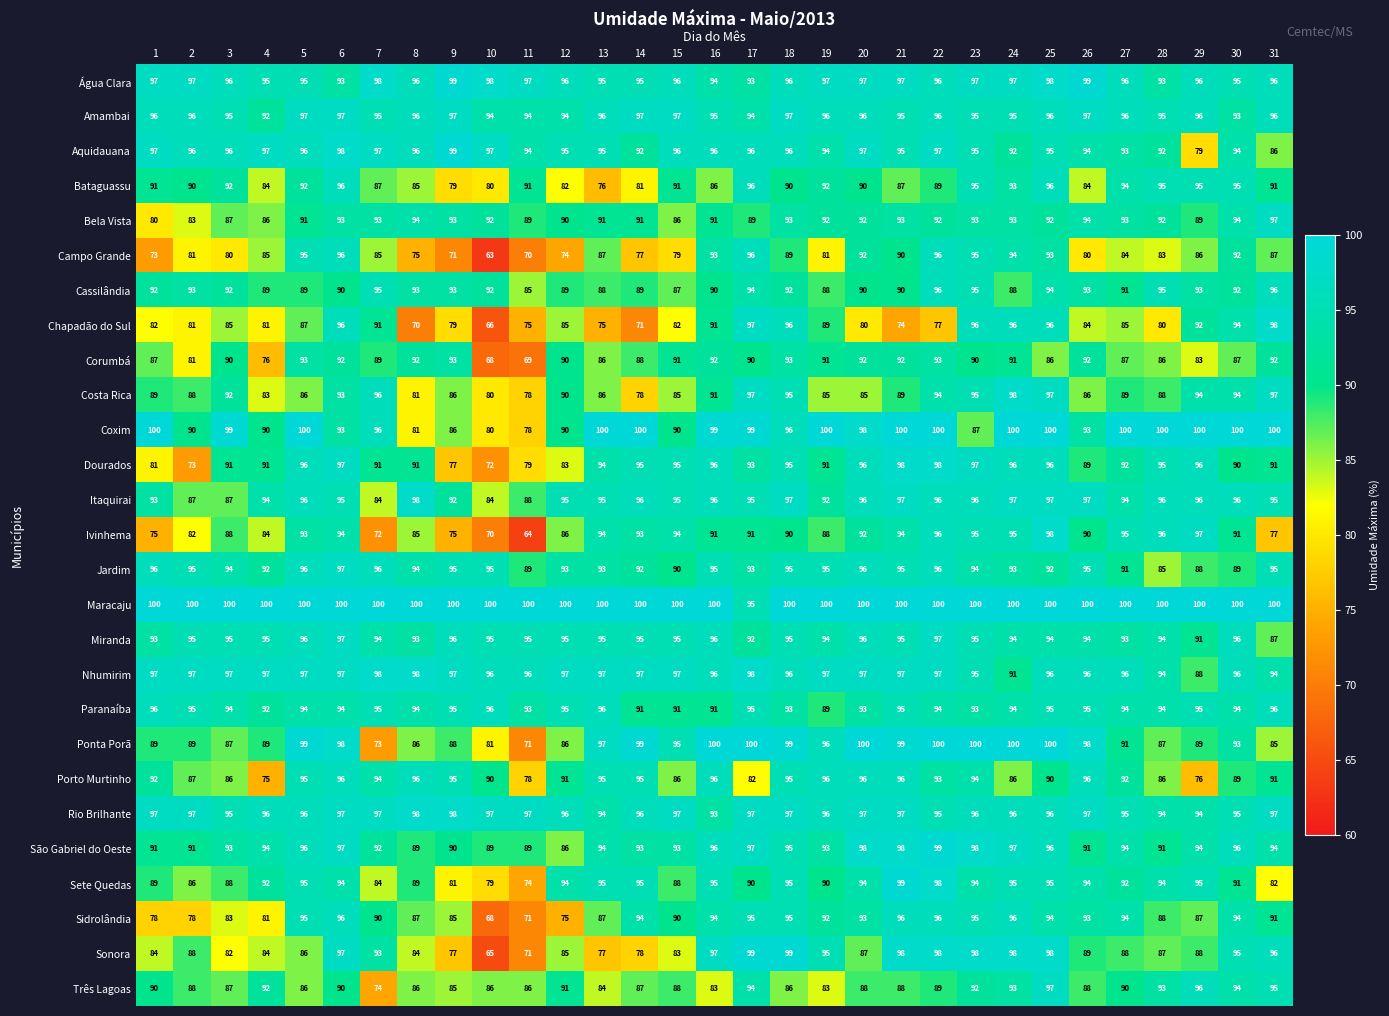

The value of Coxim at 10 is 142. True or false?

False